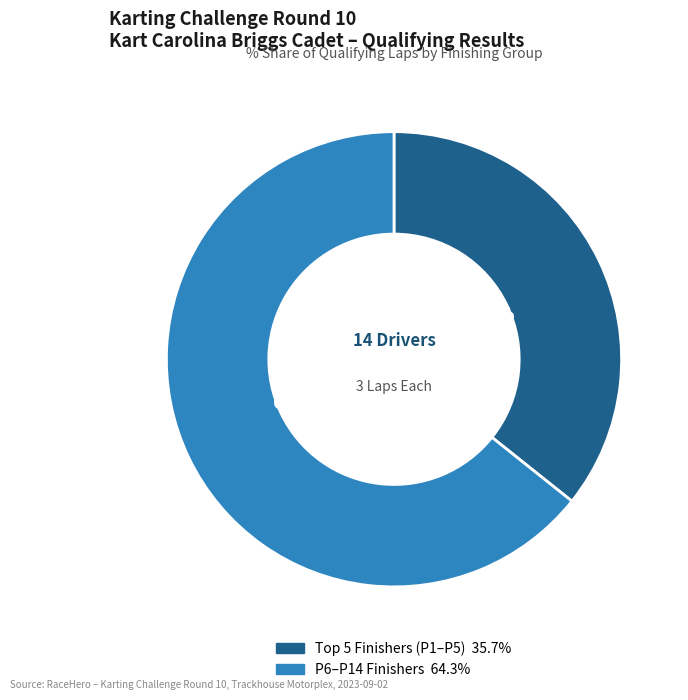

Is there any slice that represents more than half of the pie?

Yes